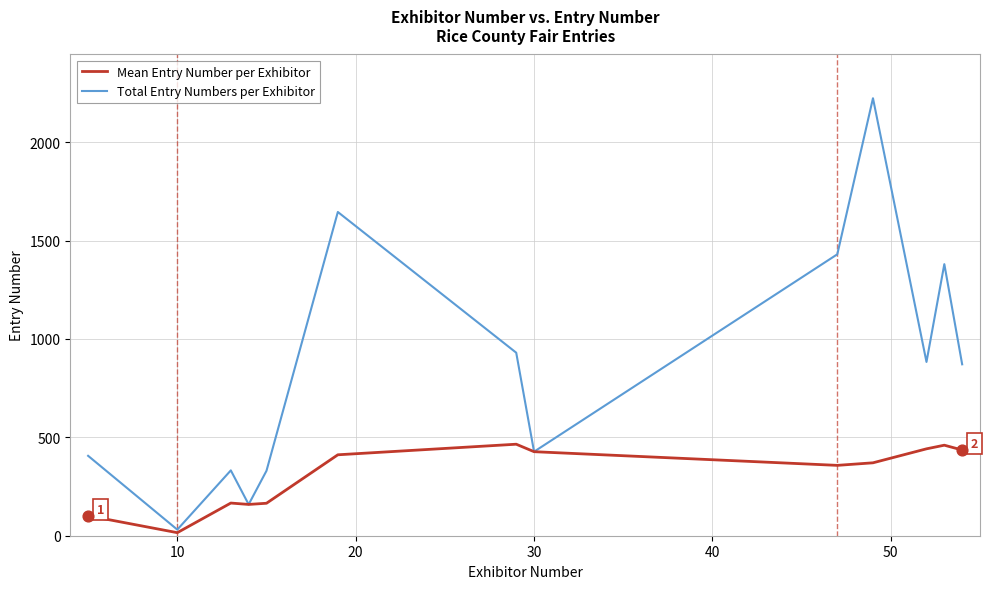

Which series has the widest spread of values?

Total Entry Numbers per Exhibitor